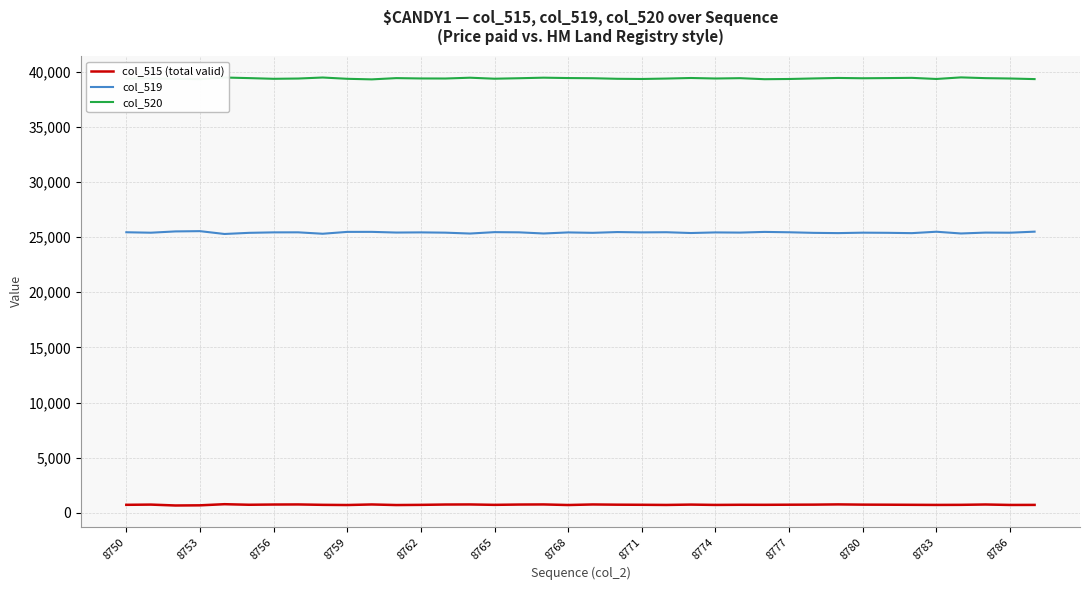

Does the chart display data point markers on the line(s)?

No